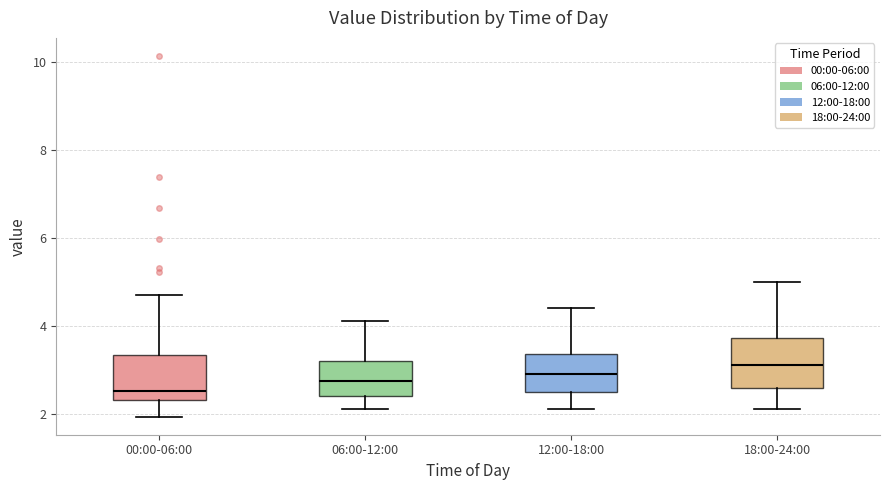

Which box has the lowest median line?

00:00-06:00